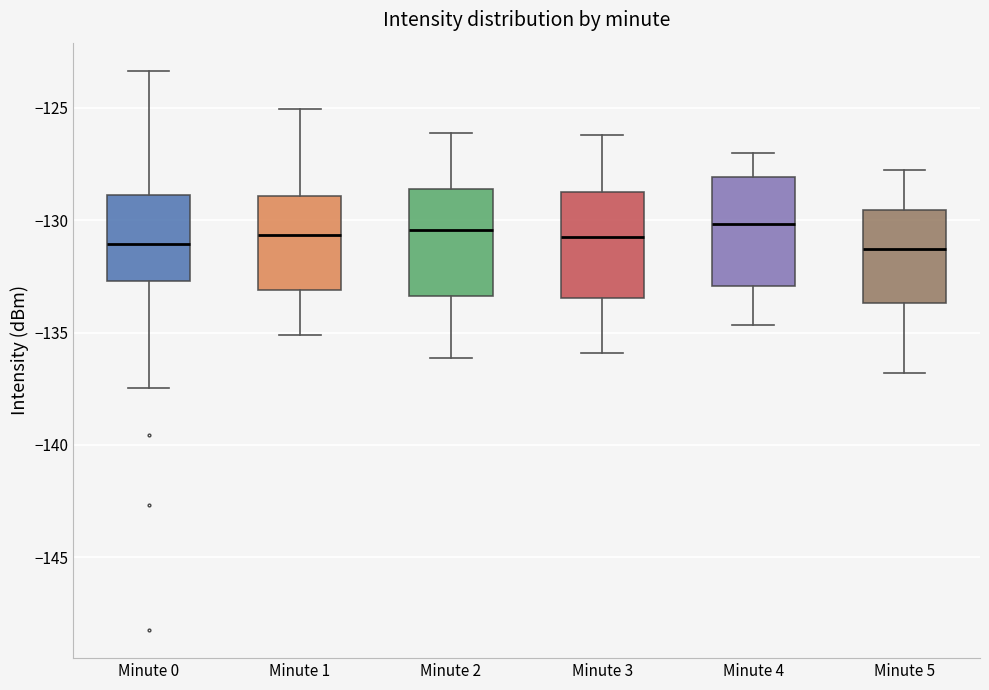

Reading left to right, transcribe this box plot: for each box, give where its median line is, the range the box spans, and where its two whiskers end, as read against the y-axis. The values are not printed on the chart, so give them approximately, as read against the axis.

Minute 0: median -131.0, box -132.5 to -129.0, whiskers -137.5 to -123.5
Minute 1: median -130.5, box -133.0 to -129.0, whiskers -135.0 to -125.0
Minute 2: median -130.5, box -133.5 to -128.5, whiskers -136.0 to -126.0
Minute 3: median -130.5, box -133.5 to -128.5, whiskers -136.0 to -126.0
Minute 4: median -130.0, box -133.0 to -128.0, whiskers -134.5 to -127.0
Minute 5: median -131.5, box -133.5 to -129.5, whiskers -137.0 to -128.0